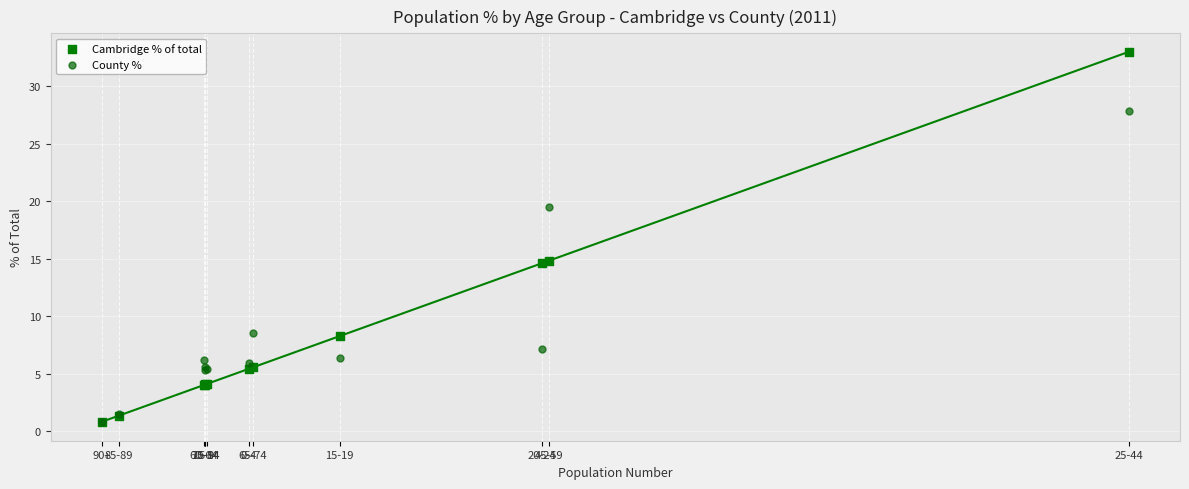

Which series has the largest Y range (max minus min)?

Cambridge % of total